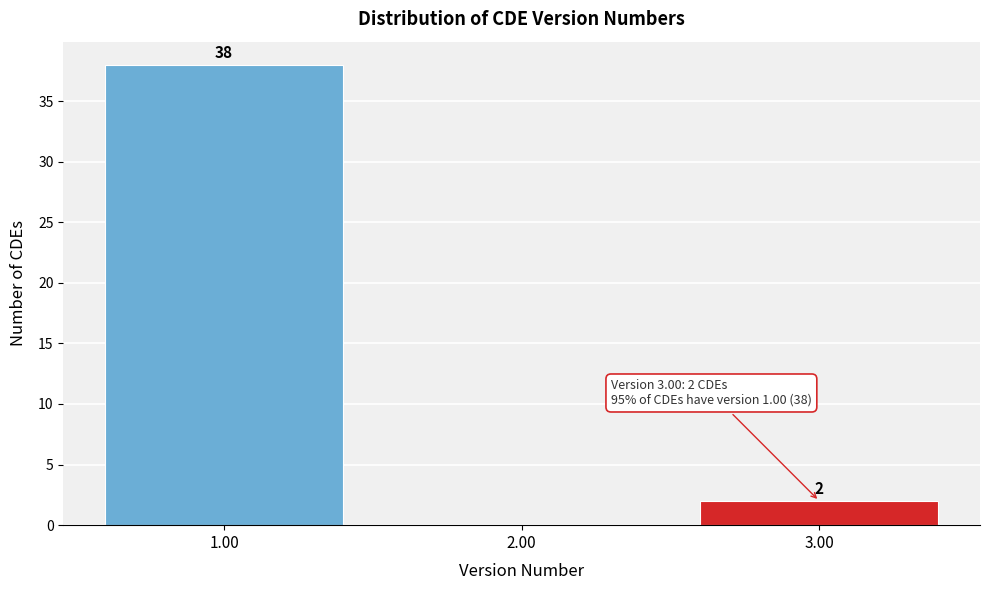

Over which range of the x-axis is the bar tallest?

0.5 to 1.5